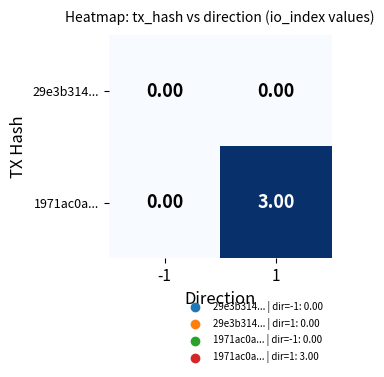

Which category has the highest value across all series?

1